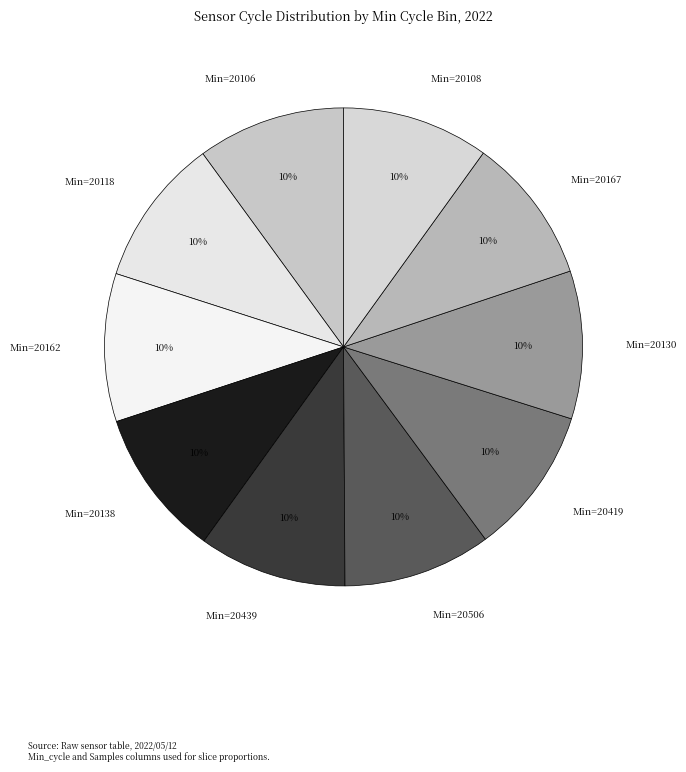

To the nearest percent, what is the average slice percentage?

10%